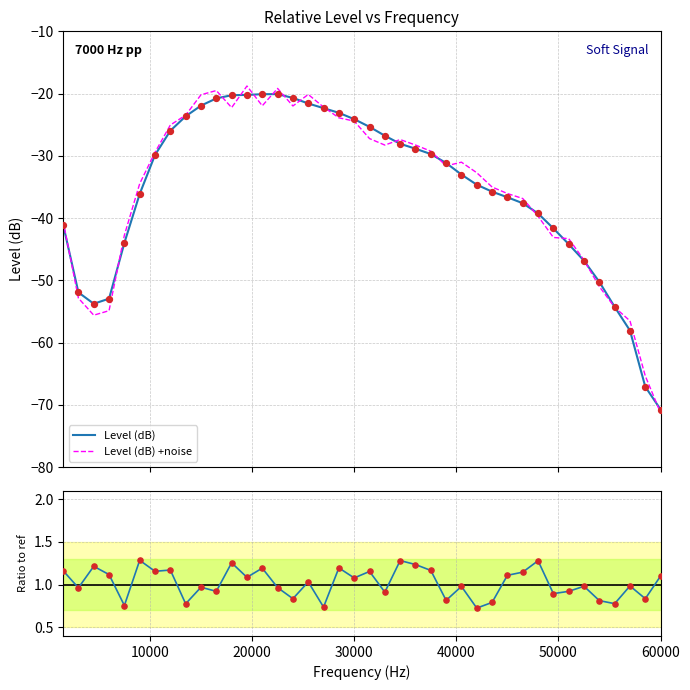

What is the minimum value for Level (dB)?

-70.7